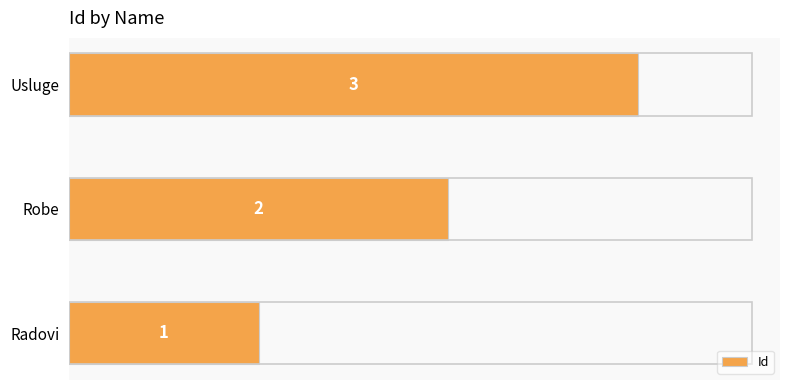

Which label corresponds to the smallest value in the chart?

Radovi